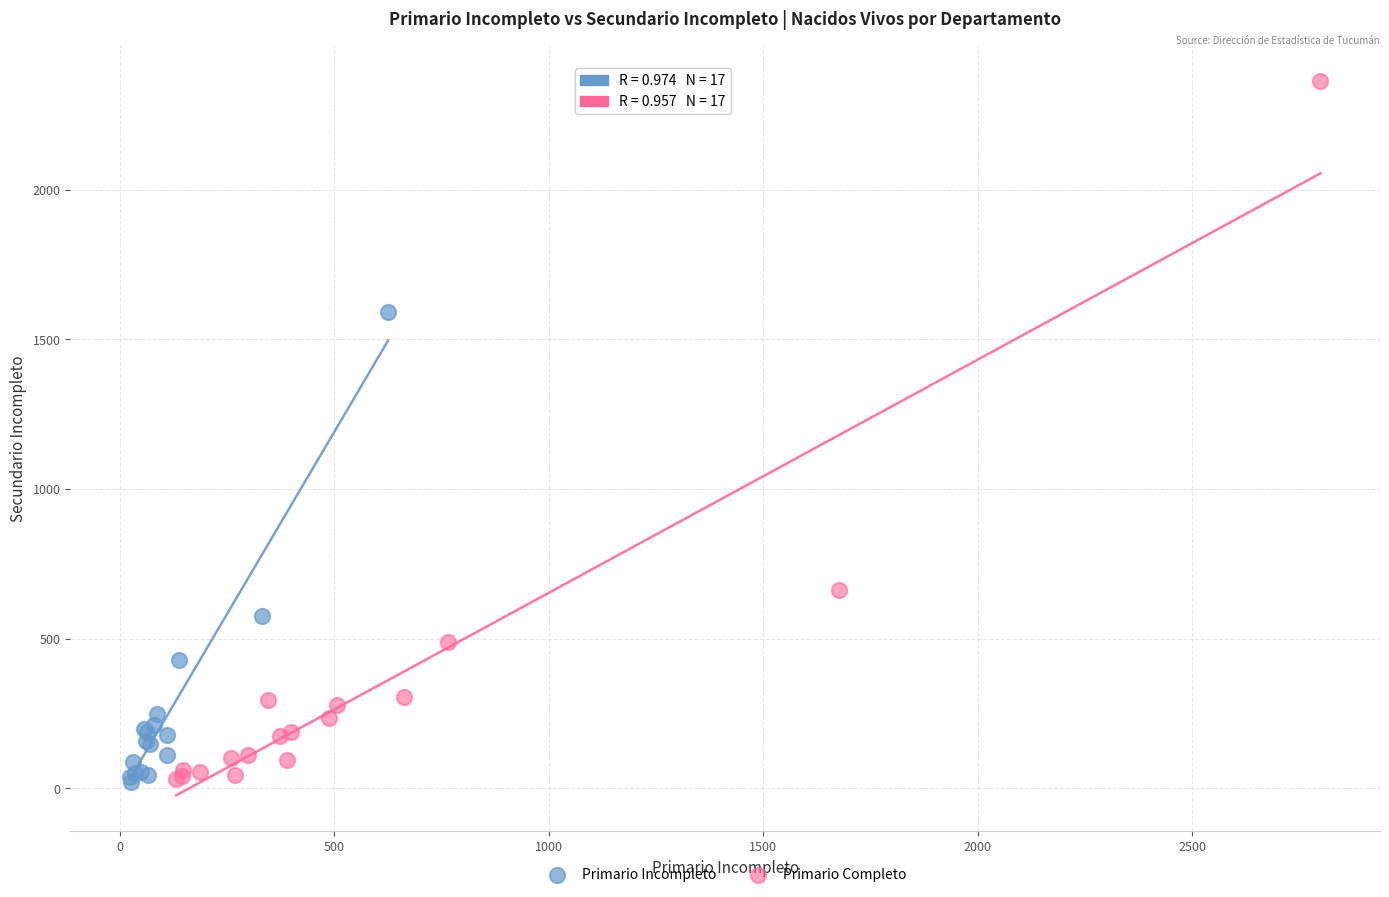

Which series has the widest spread of Y values?

Primario Completo